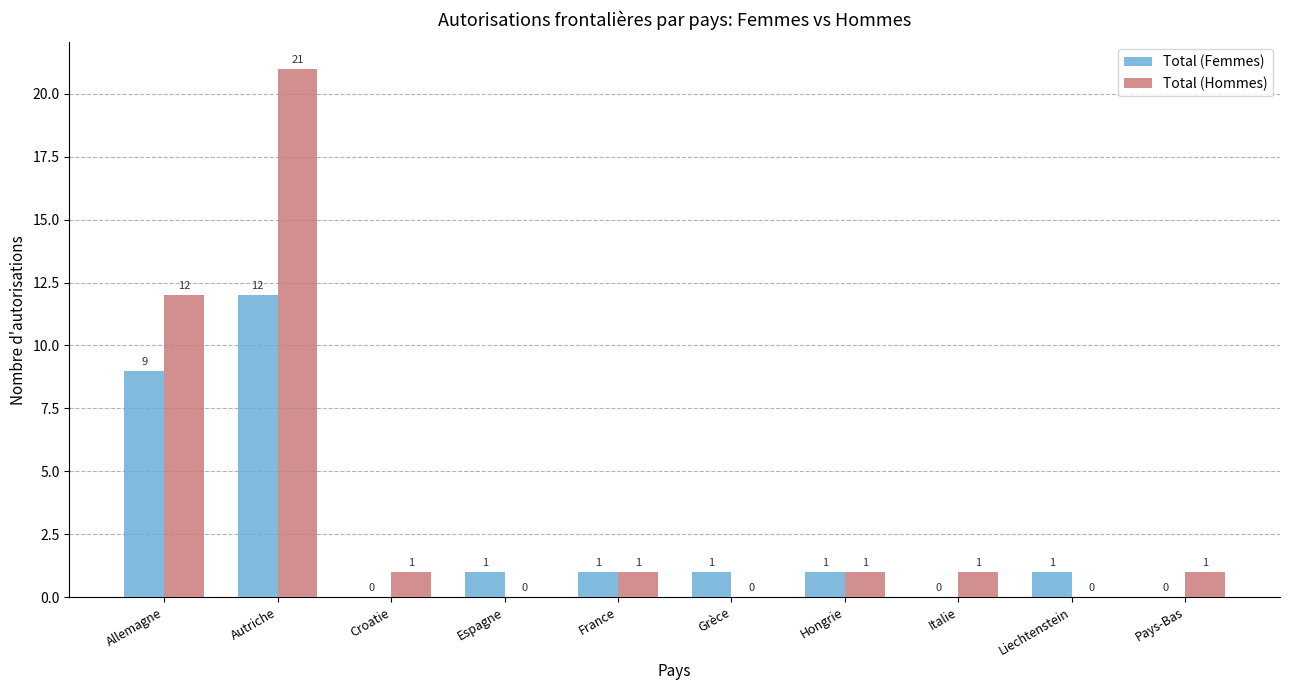

Which series has the largest total across all categories?

Total (Hommes)